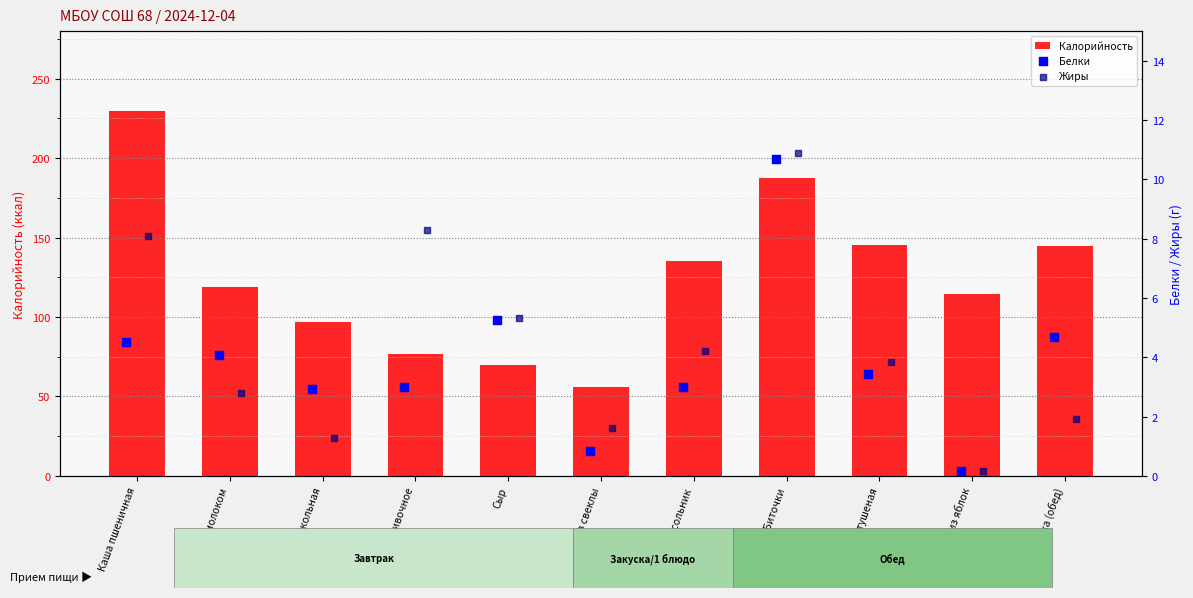

Read the Калорийность value at Какао с молоком.

118.6